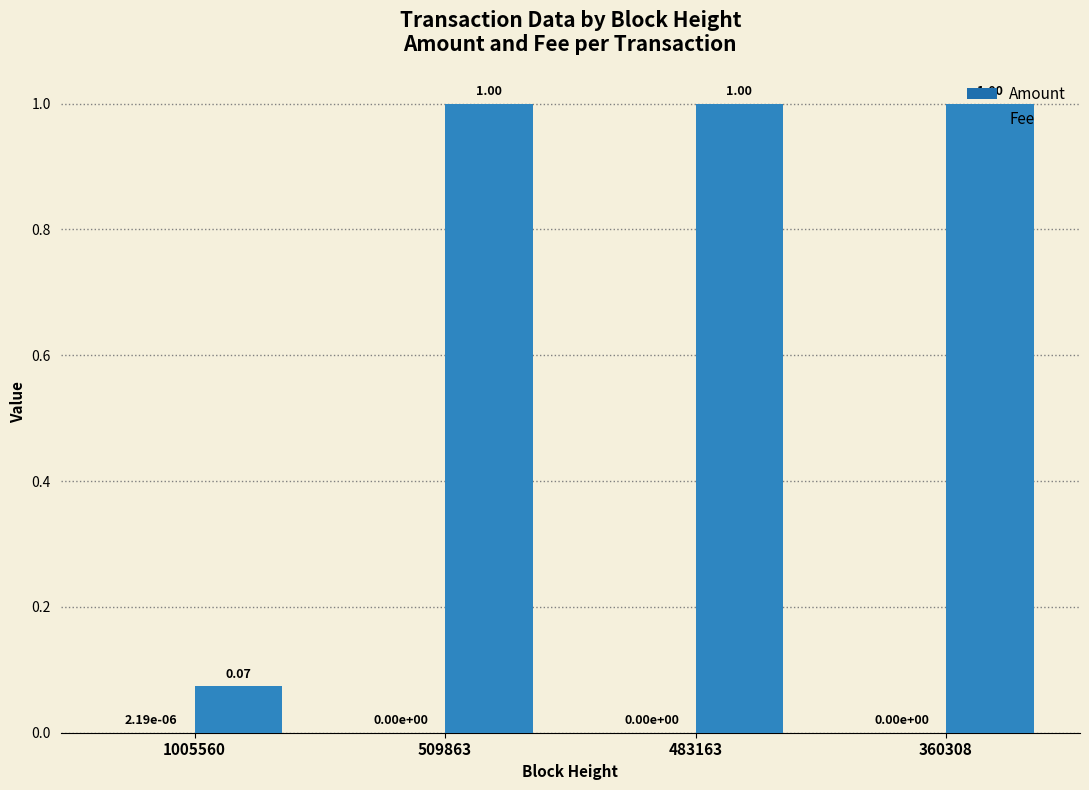

Which series has the widest spread of values?

Fee